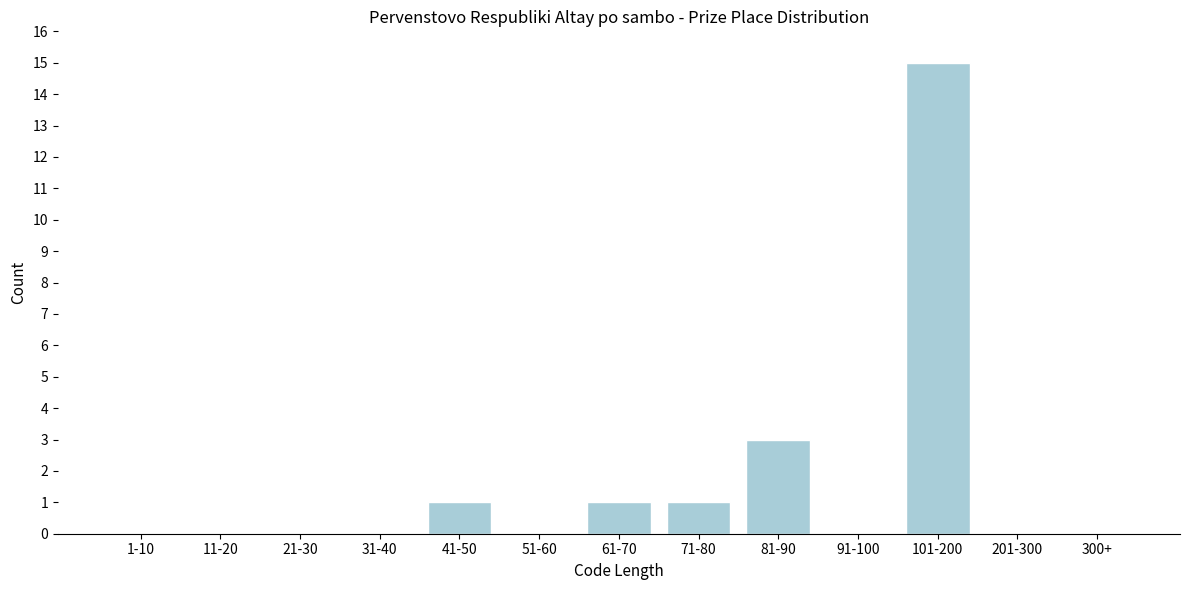

Reading left to right, list all the values displayed in this chart.

1-10=0	11-20=0	21-30=0	31-40=0	41-50=1	51-60=0	61-70=1	71-80=1	81-90=3	91-100=0	101-200=15	201-300=0	300+=0